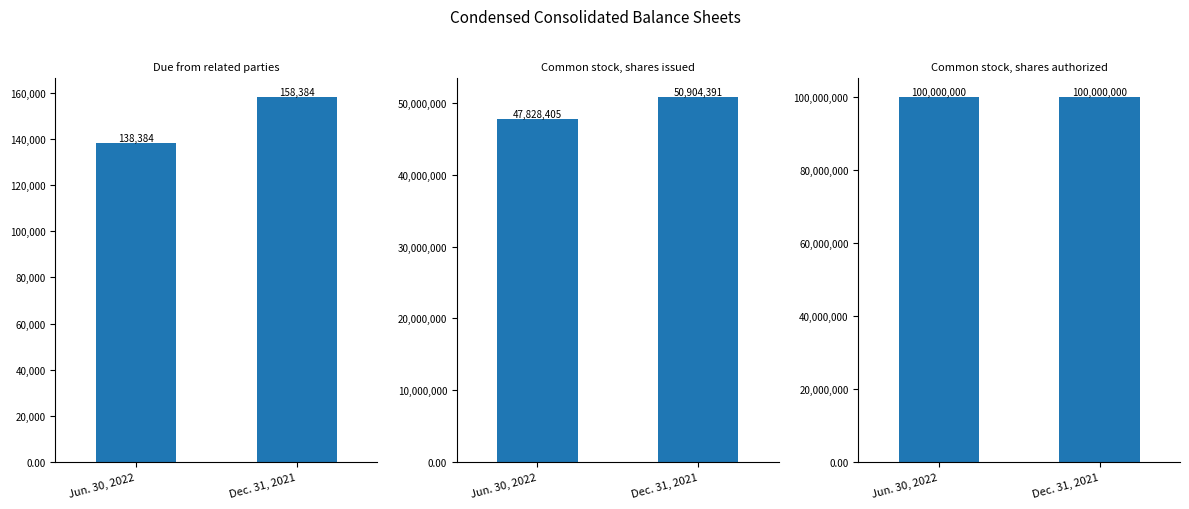

Rank the categories by Due from related parties value from lowest to highest.

Jun. 30, 2022, Dec. 31, 2021